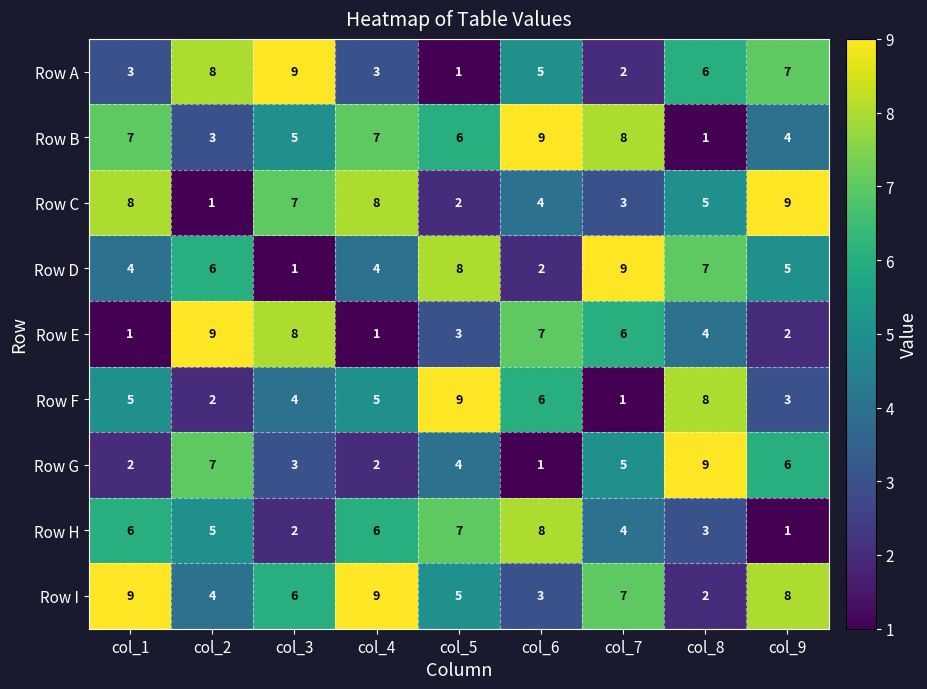

What is the spread (max minus min) of values at col_9?

8